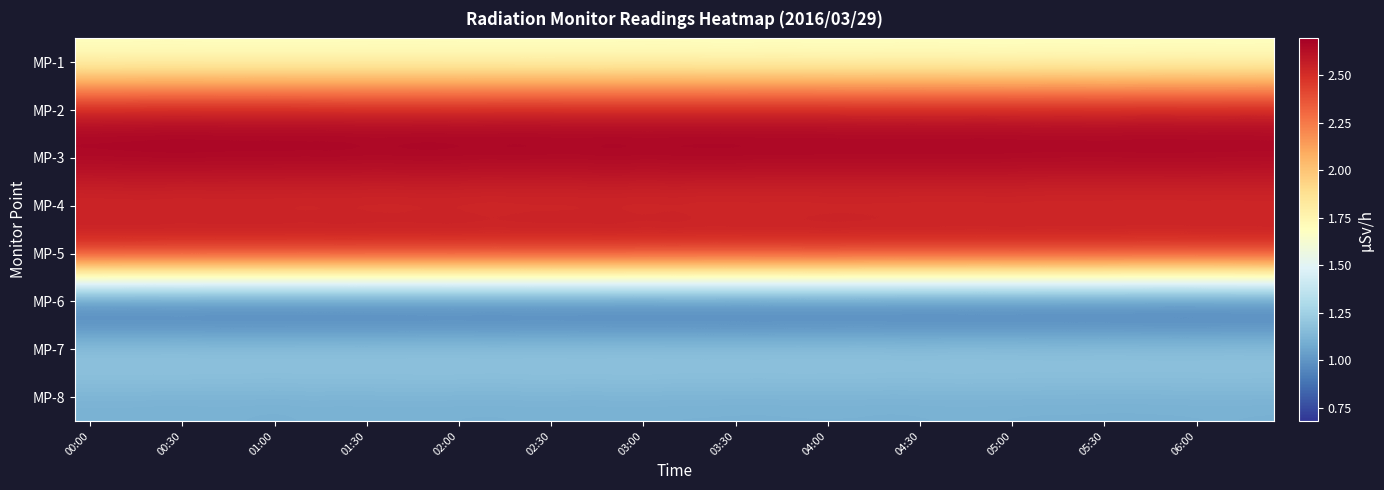

At how many categories does at least one series exceed 1?

39